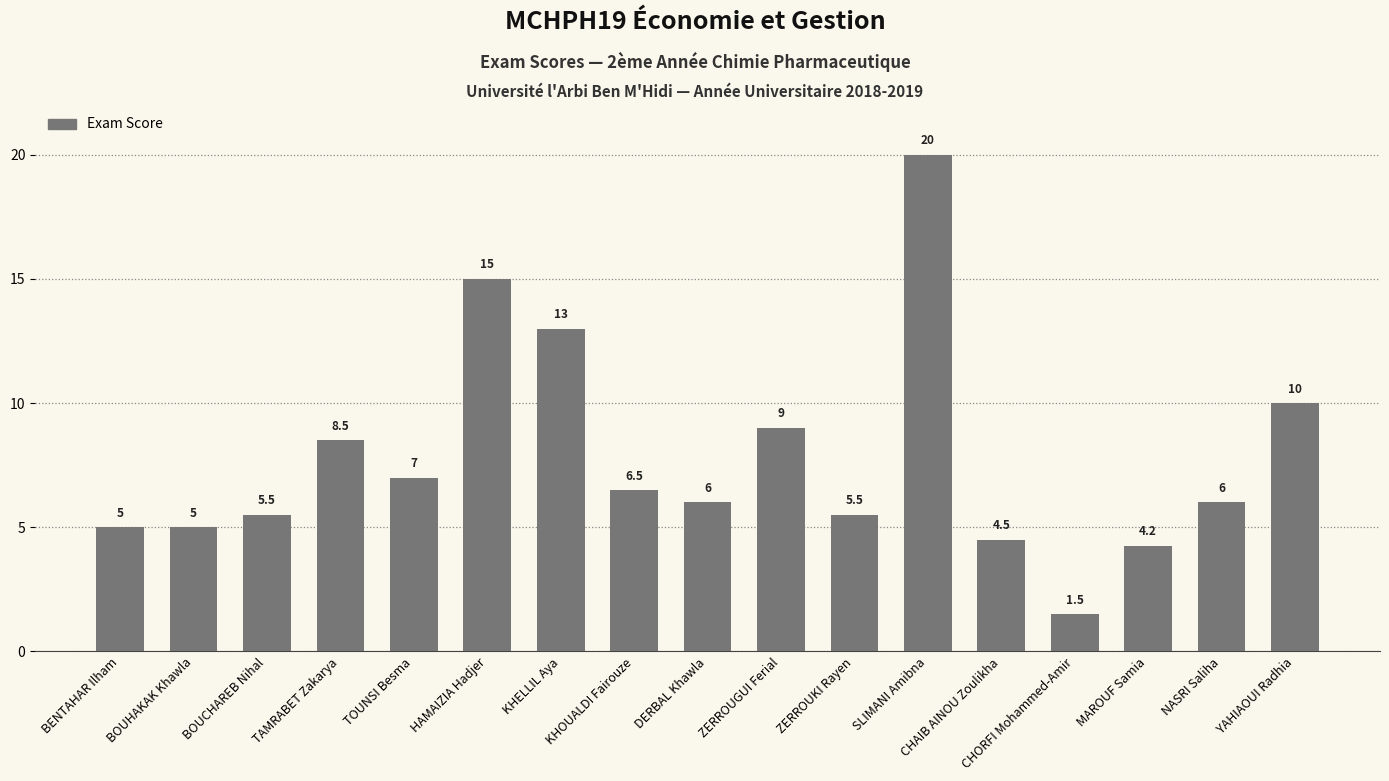

At which category does the chart reach its minimum across all series?

CHORFI Mohammed-Amir